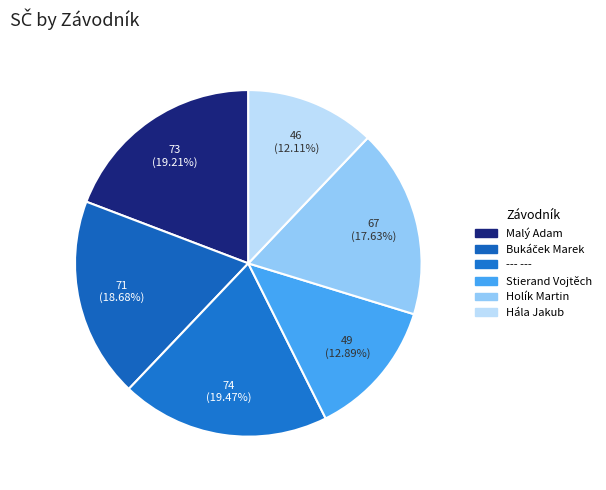

Between Malý Adam and --- ---, which is larger?

--- ---